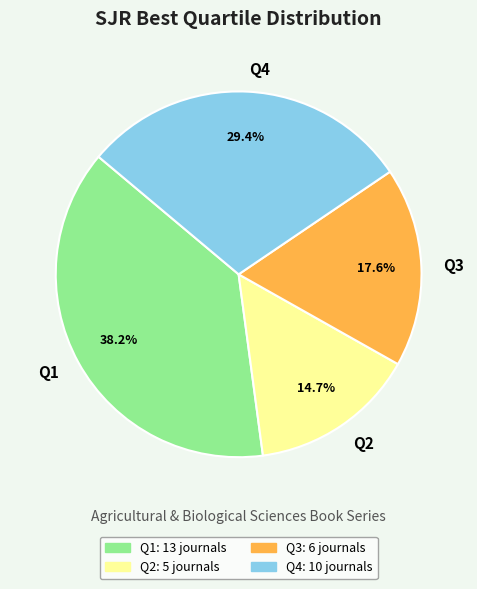

Is Q1 the majority of the pie?

No